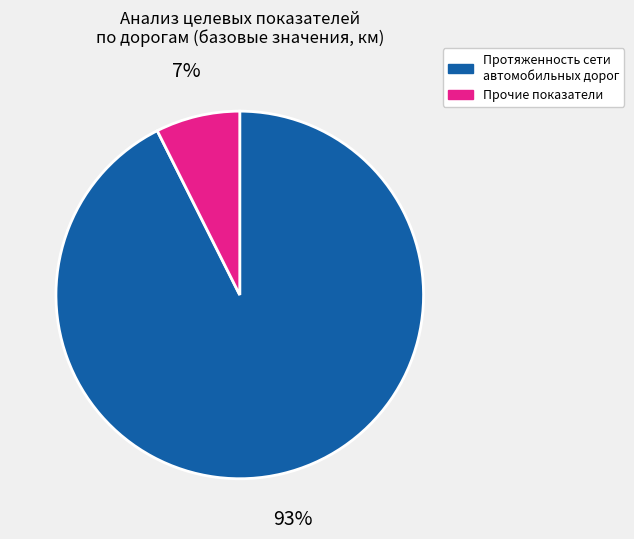

Is there any slice that represents more than half of the pie?

Yes